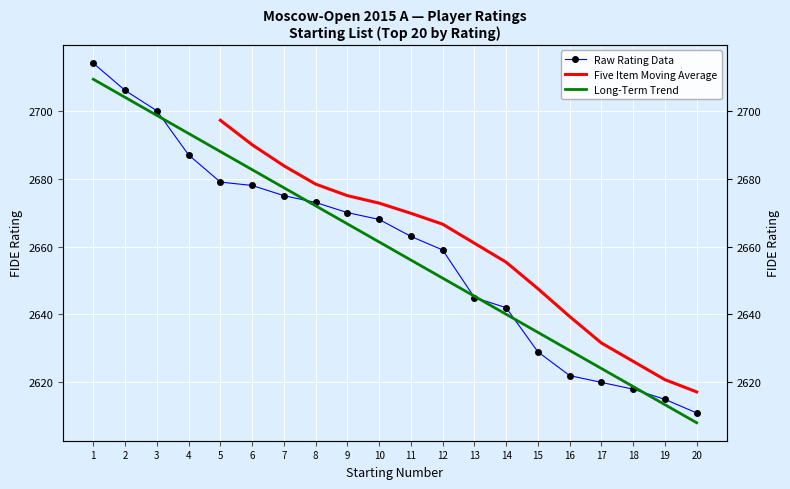

Where is the data nearest to the value 2662?

11